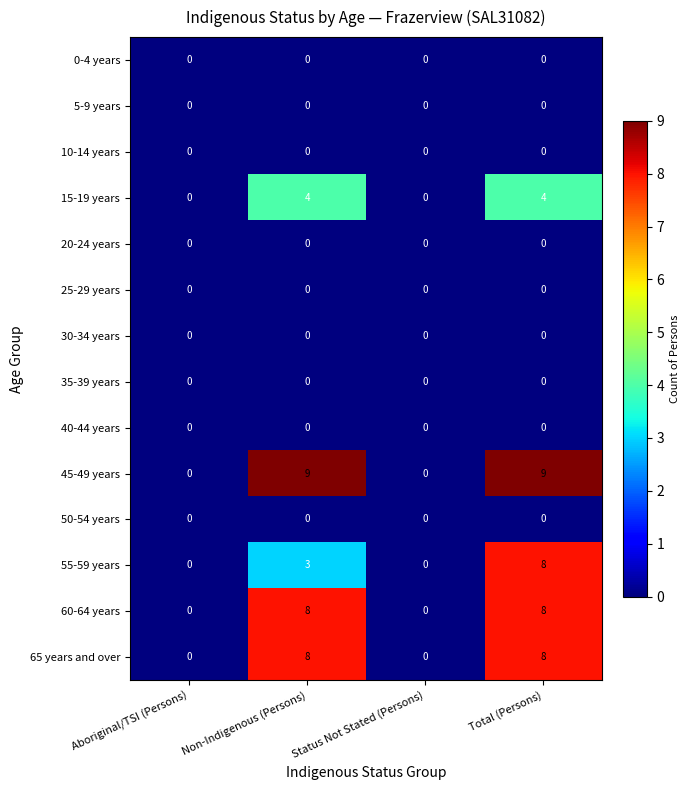

Between Aboriginal/TSI (Persons) and Non-Indigenous (Persons), which series saw the biggest shift?

45-49 years